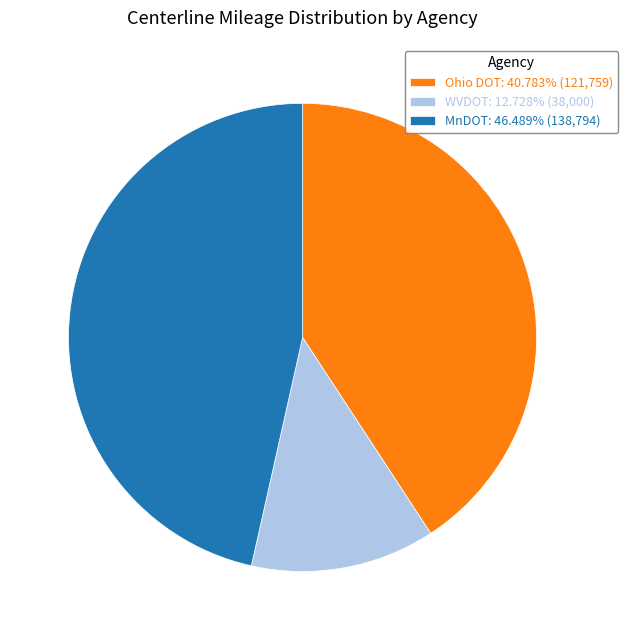

How many segments does this pie chart have?

3